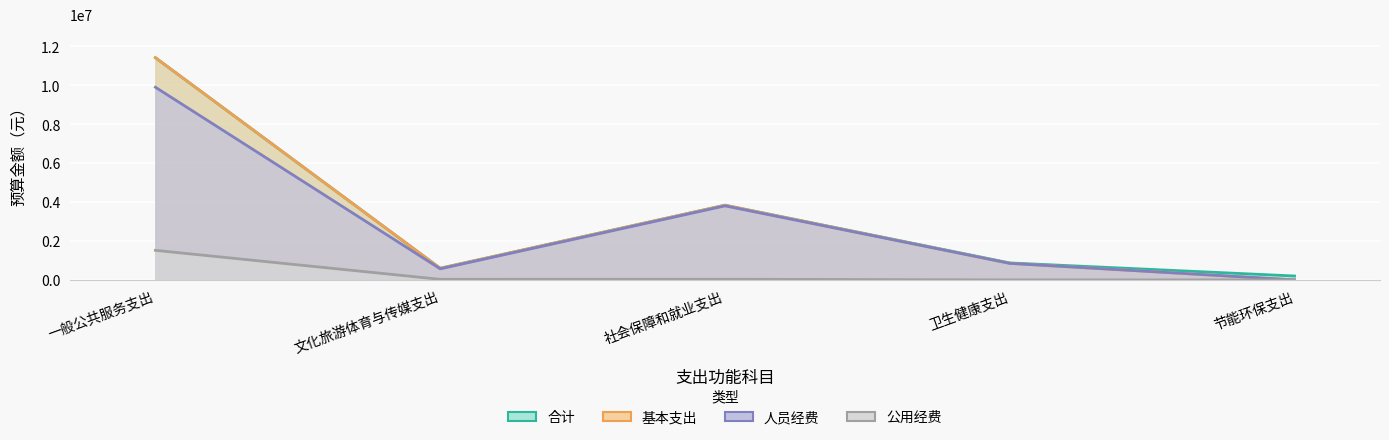

What is the label of the 3rd point from the right?

社会保障和就业支出